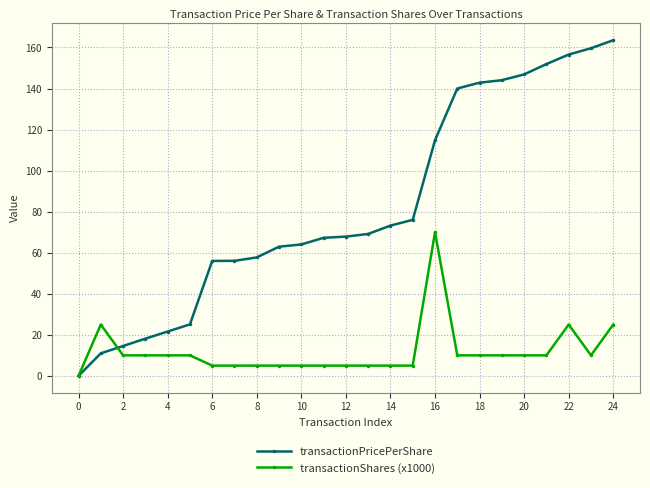

Rank the series by their average value, from highest to lowest.

transactionPricePerShare, transactionShares (x1000)